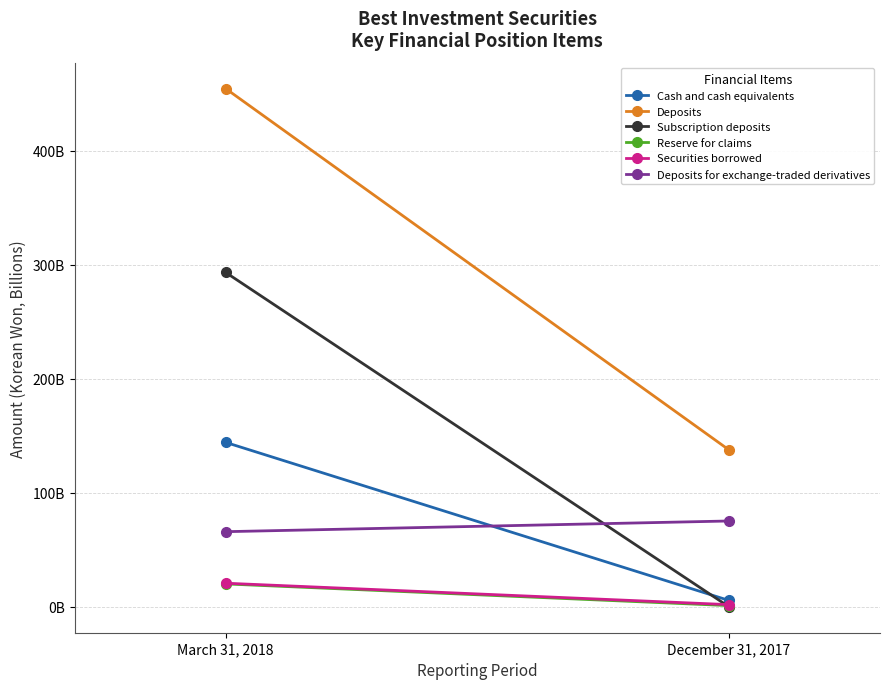

Is this an area chart (filled region under the line)?

No